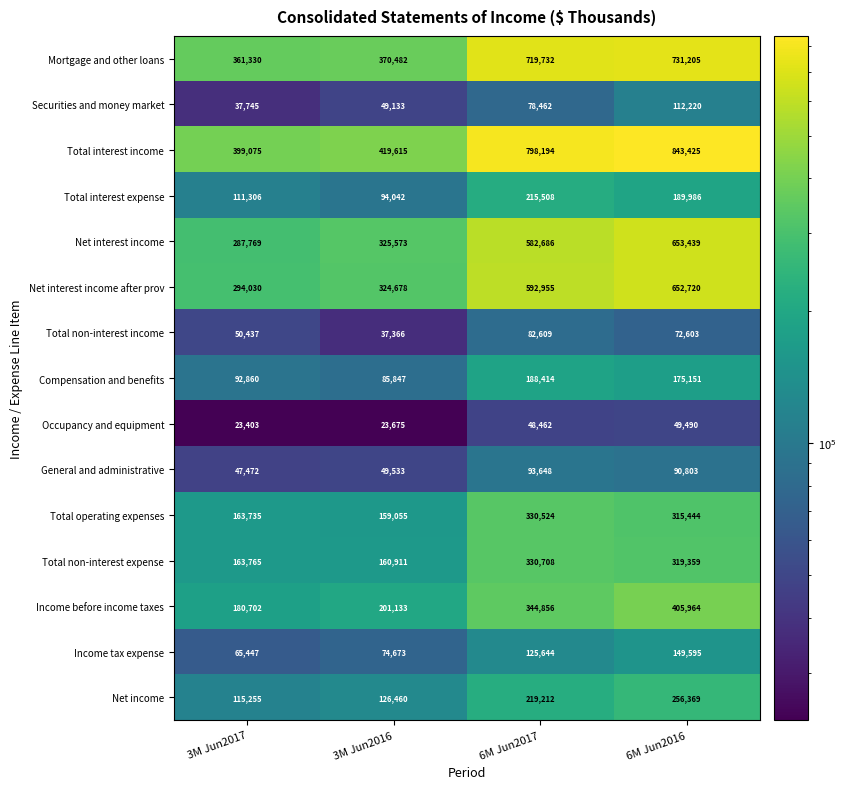

At how many categories does at least one series exceed 169593?

4